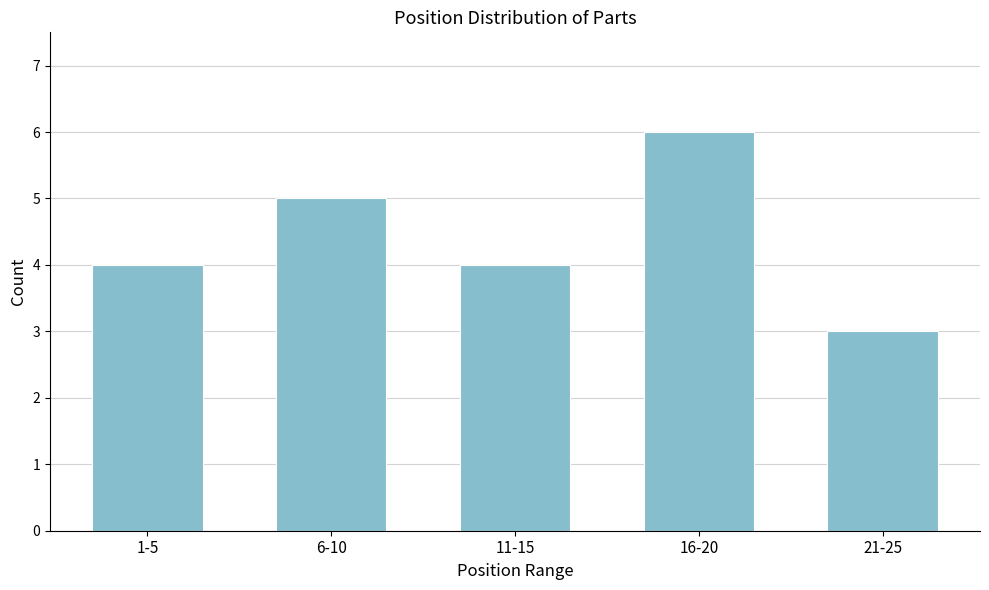

Reading left to right, extract all data points from this chart.

4	5	4	6	3